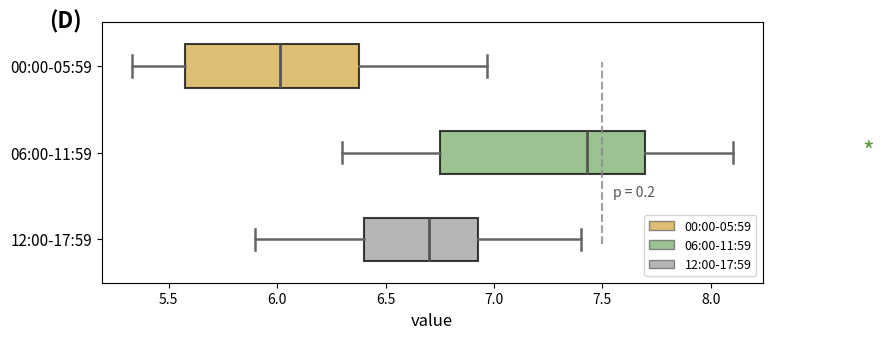

Reading bottom to top, transcribe this box plot: for each box, give where its median line is, the range the box spans, and where its two whiskers end, as read against the x-axis. The values are not printed on the chart, so give them approximately, as read against the axis.

12:00-17:59: median 6.70, box 6.40 to 6.95, whiskers 5.90 to 7.40
06:00-11:59: median 7.45, box 6.75 to 7.70, whiskers 6.30 to 8.10
00:00-05:59: median 6.00, box 5.60 to 6.40, whiskers 5.35 to 6.95